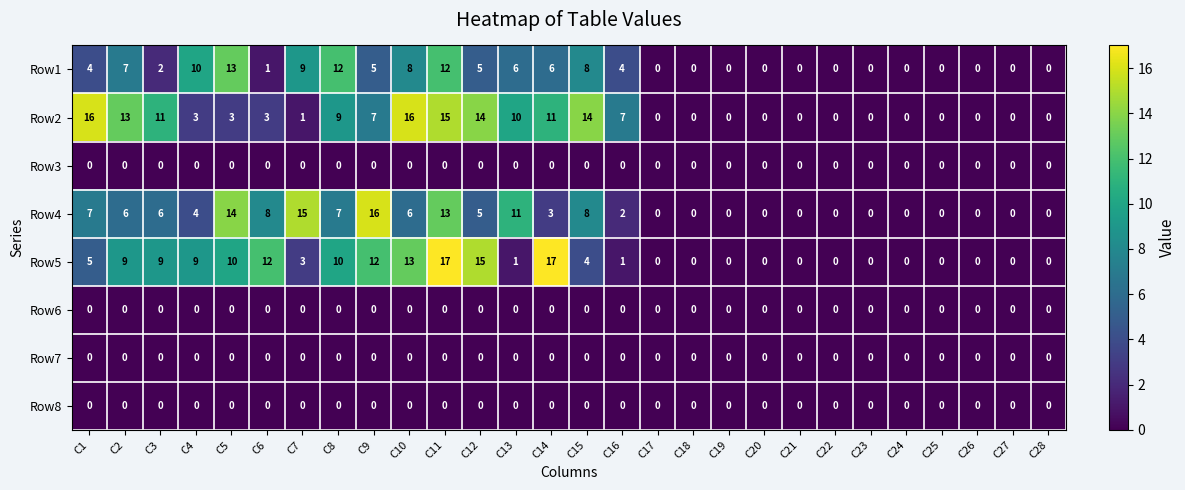

What is the greatest value displayed?

17